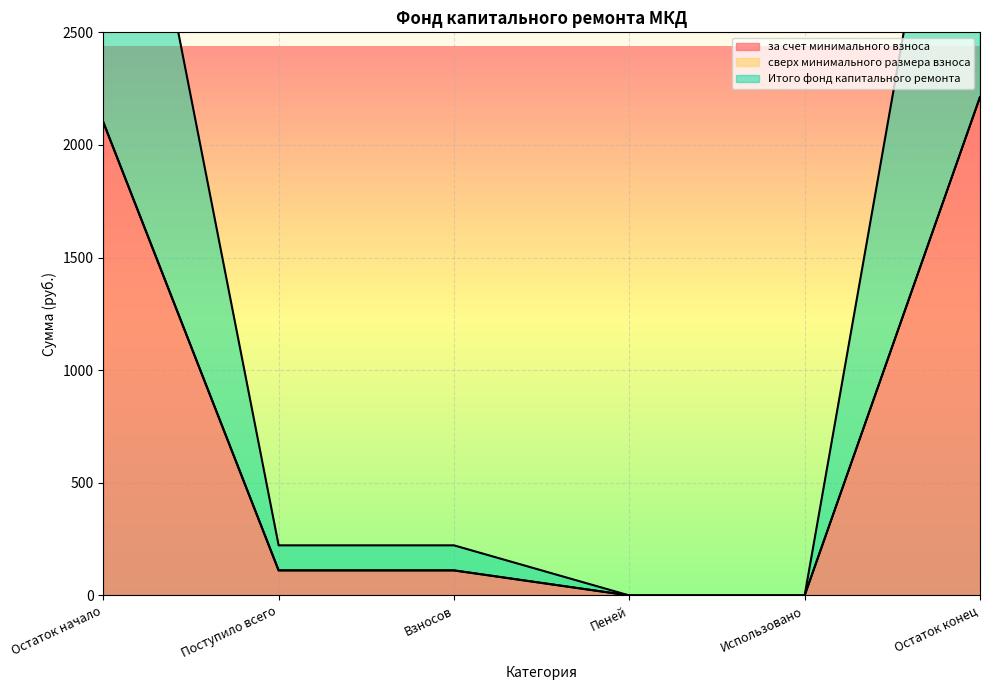

List the labels in order of за счет минимального взноса value, smallest first.

Пеней, Использовано, Поступило всего, Взносов, Остаток начало, Остаток конец